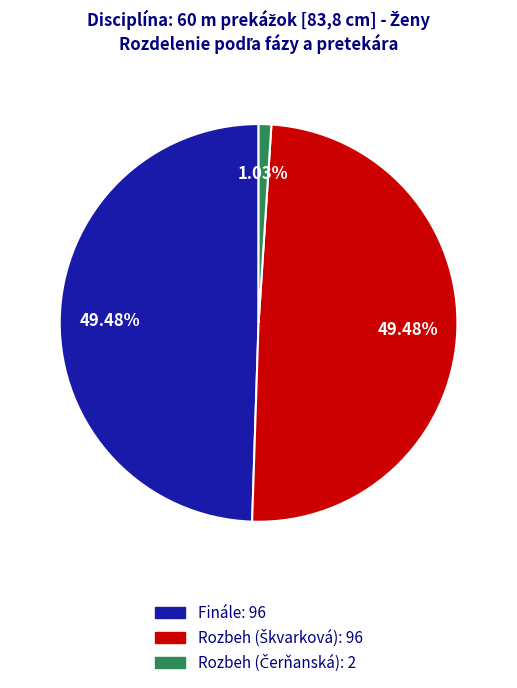

Is there a majority slice in this chart?

No